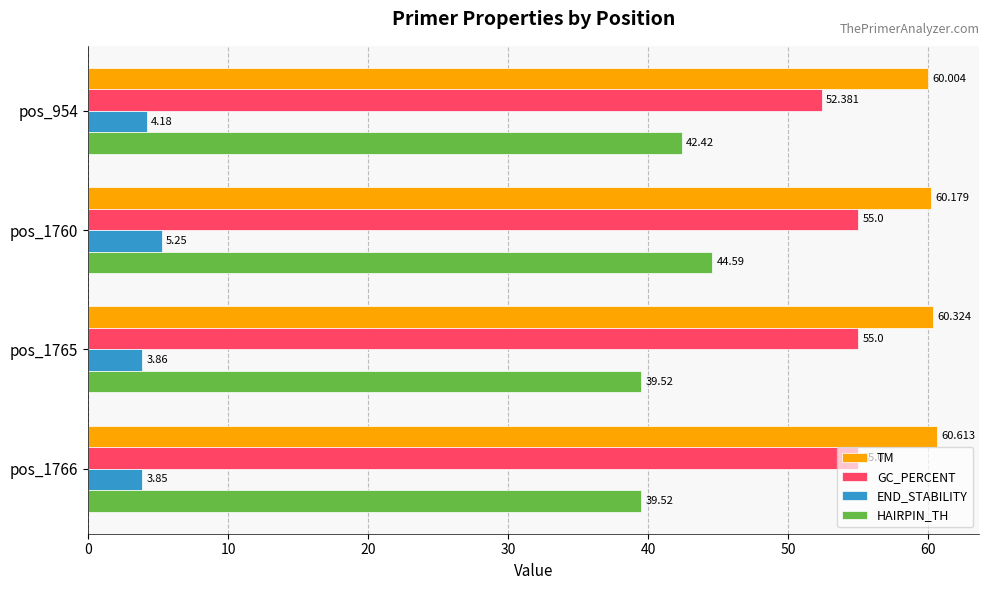

Which series changed the most between pos_954 and pos_1766?

HAIRPIN_TH